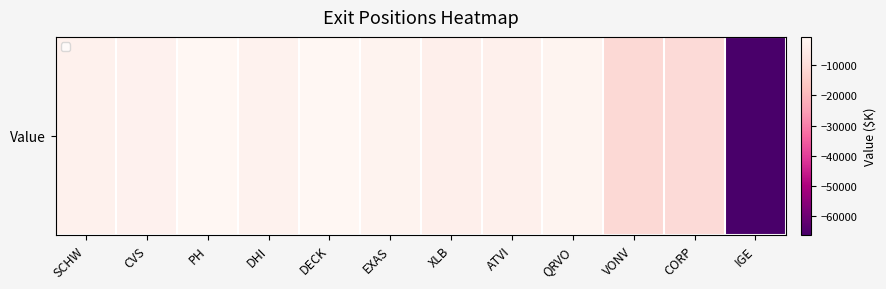

Reading left to right, what are all the values shown in this chart?

-2790	-2479	-688	-2399	-644	-2000	-3471	-3082	-1586	-11079	-10492	-66156